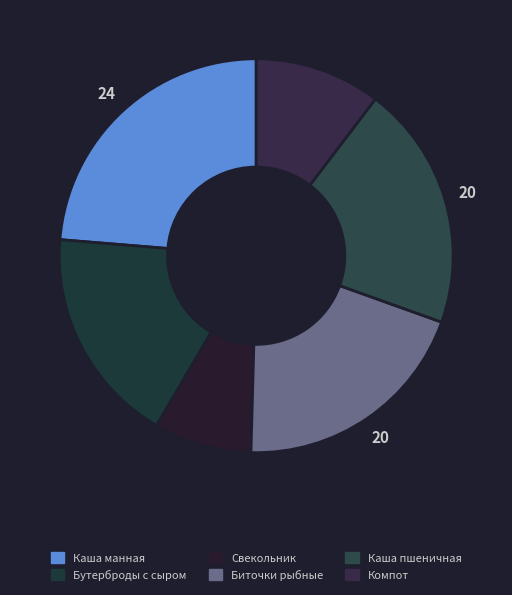

Rank the categories by value from highest to lowest.

Каша манная вязкая, Каша пшеничная, Биточки рыбные с соусом томатным, Бутерброды горячие с сыром, Компот из кураги, Свекольник